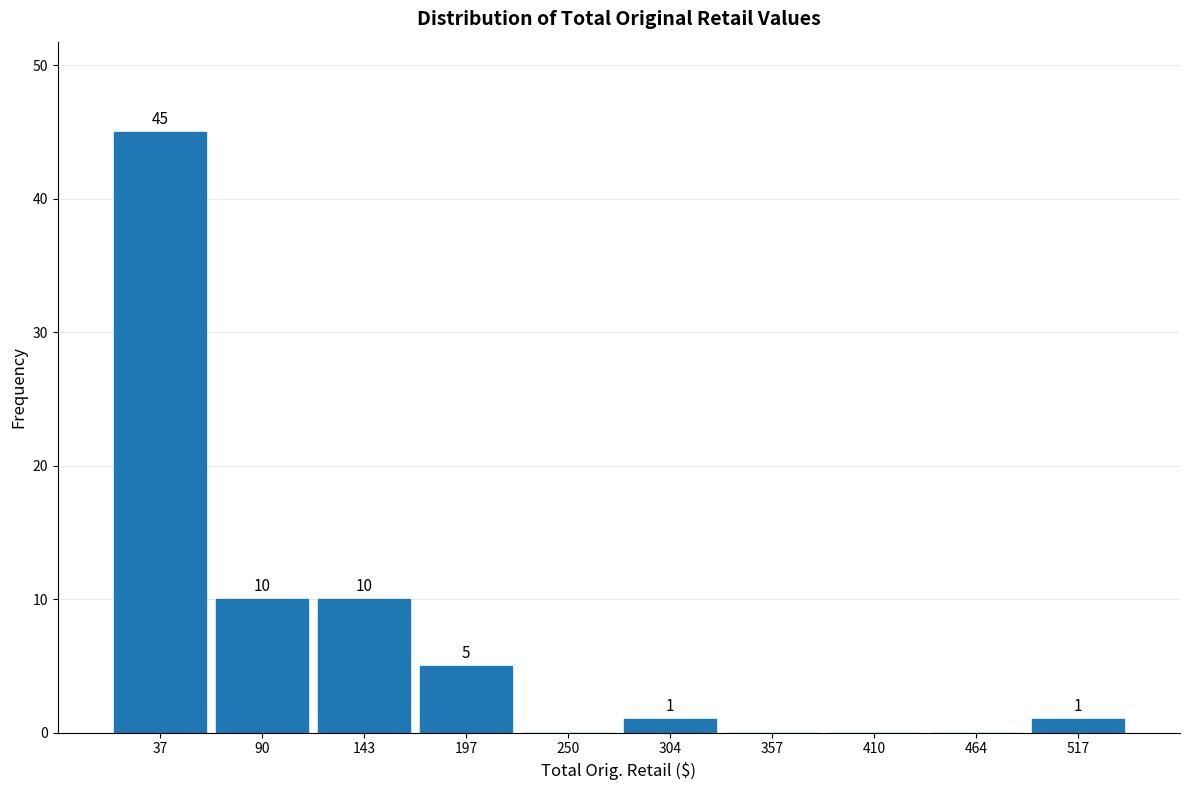

Which range on the x-axis has the tallest bar?

10 to 60